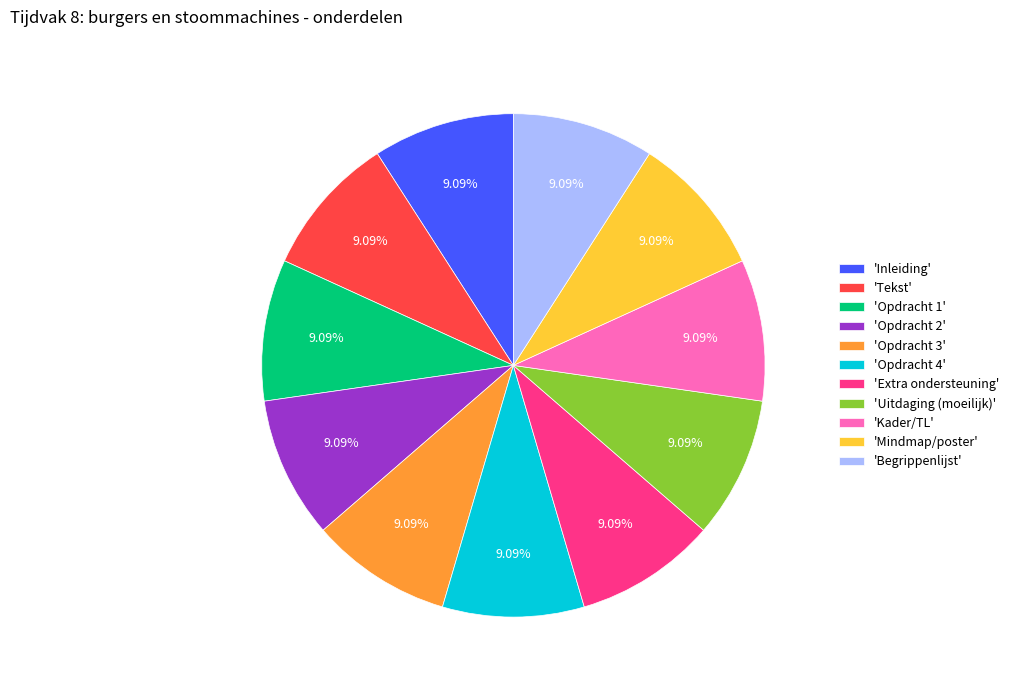

Count the number of slices in the pie.

11